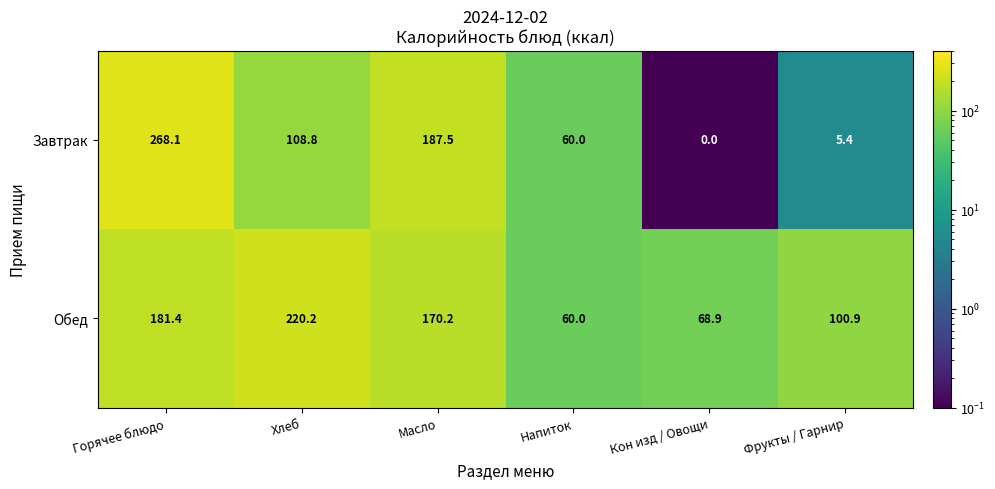

At which category does the chart reach its minimum across all series?

Кон изд / Овощи